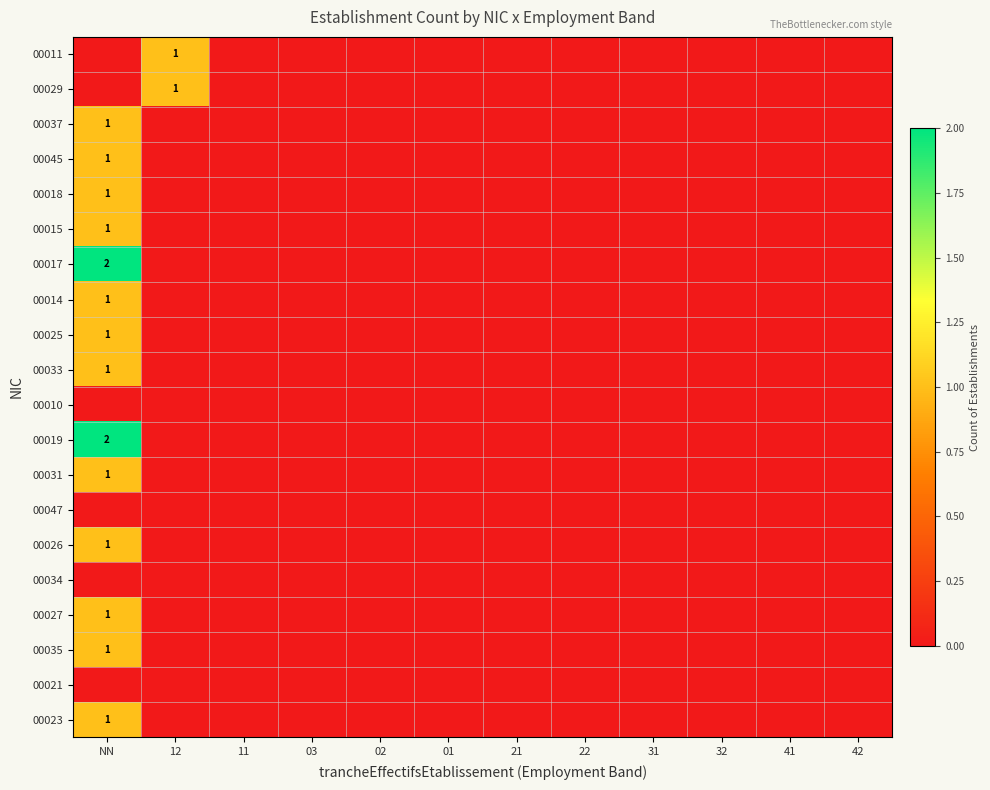

Is it true that 00018 equals 0 at NN?

False